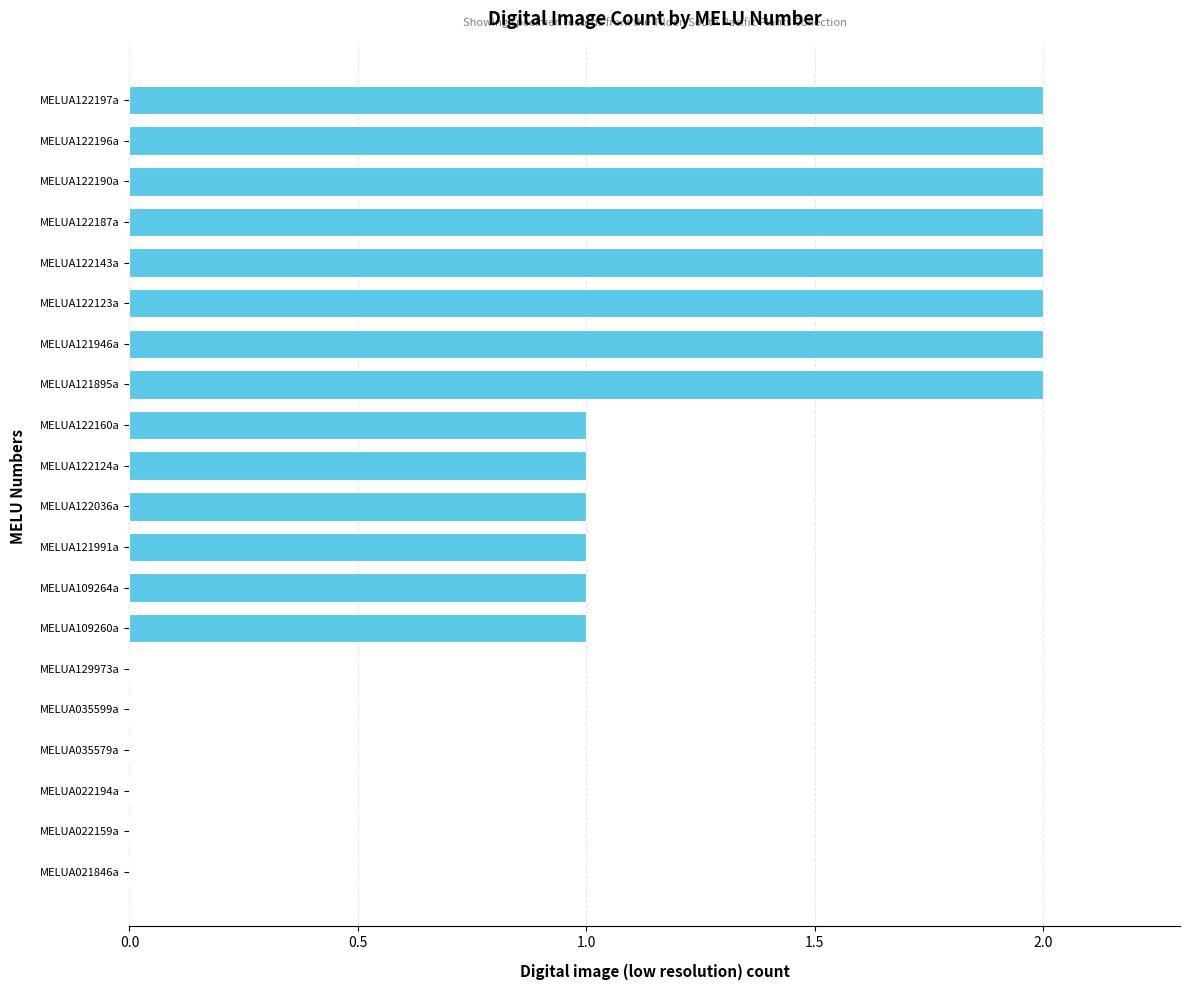

True or false: the data shows 1 at MELUA122160a.

True